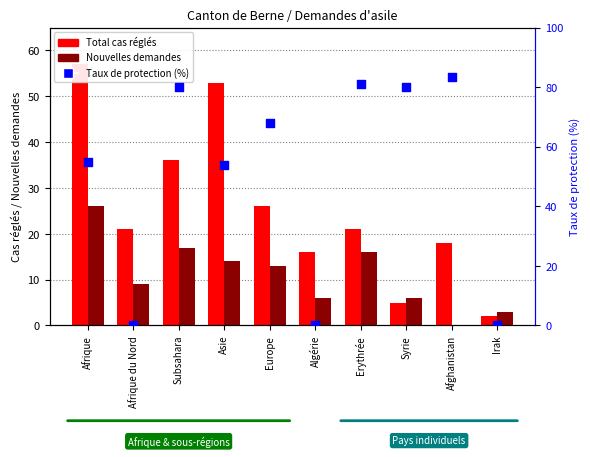

Which series has the largest total across all categories?

Taux de protection (%)